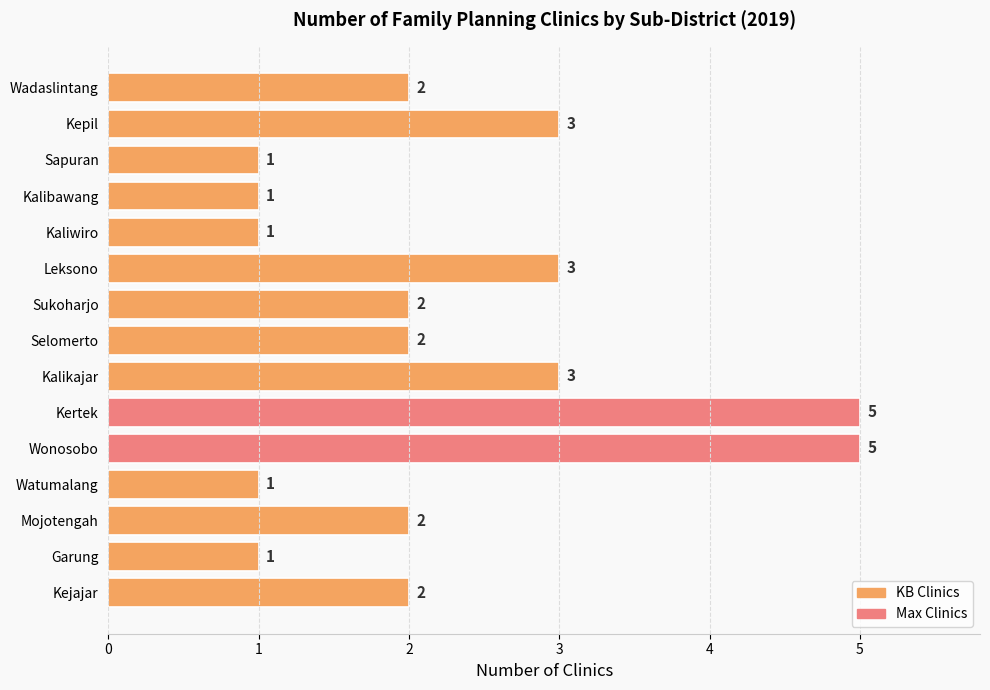

Reading top to bottom, transcribe all the data shown in this chart.

2	3	1	1	1	3	2	2	3	5	5	1	2	1	2